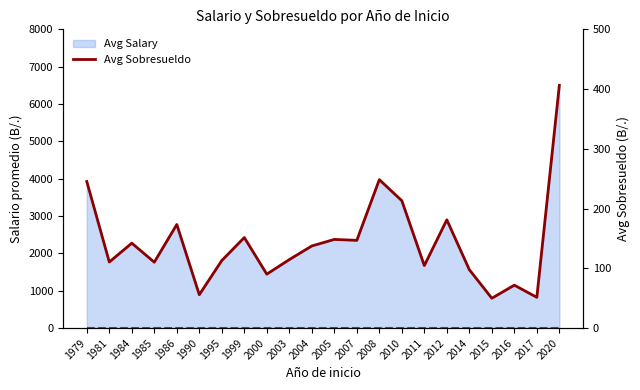

How many lines are shown in the chart?

2